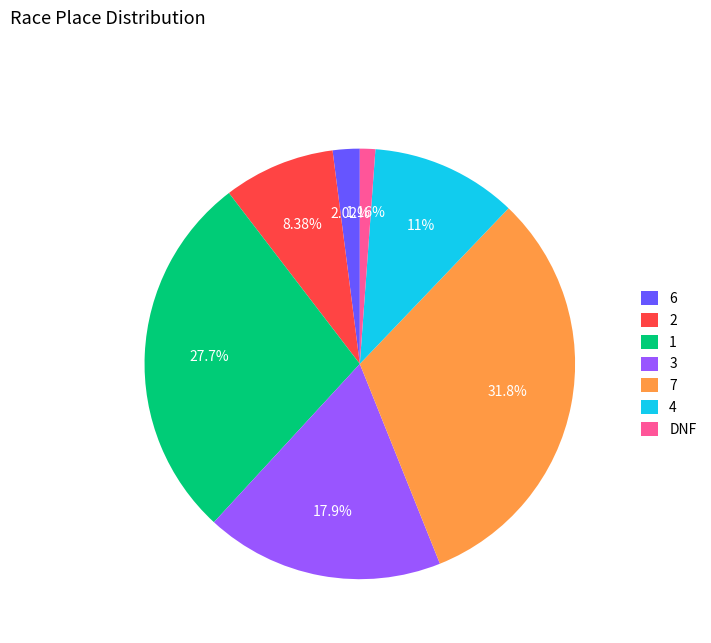

Count the number of slices in the pie.

7